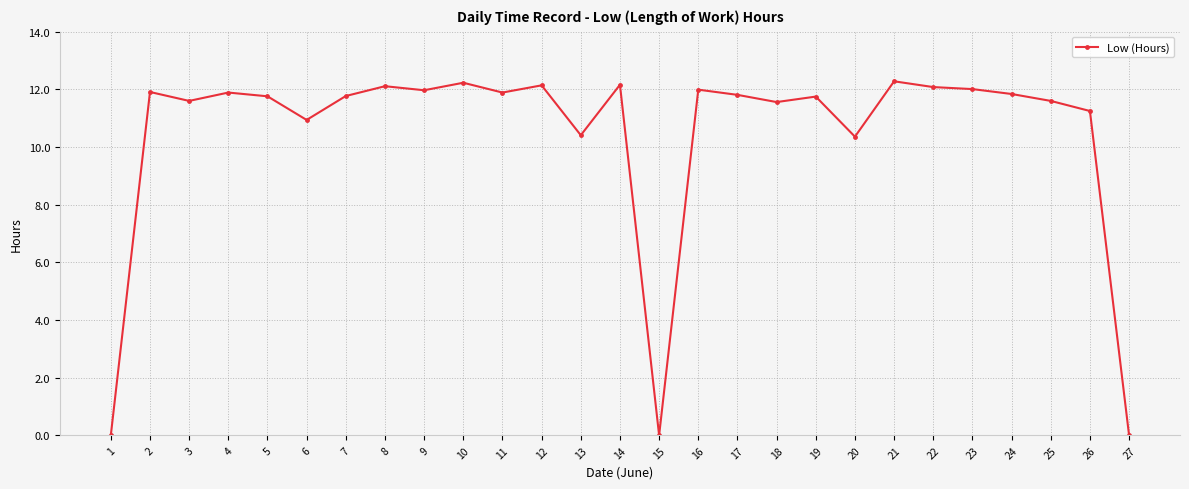

How many categories are shown in the chart?

27